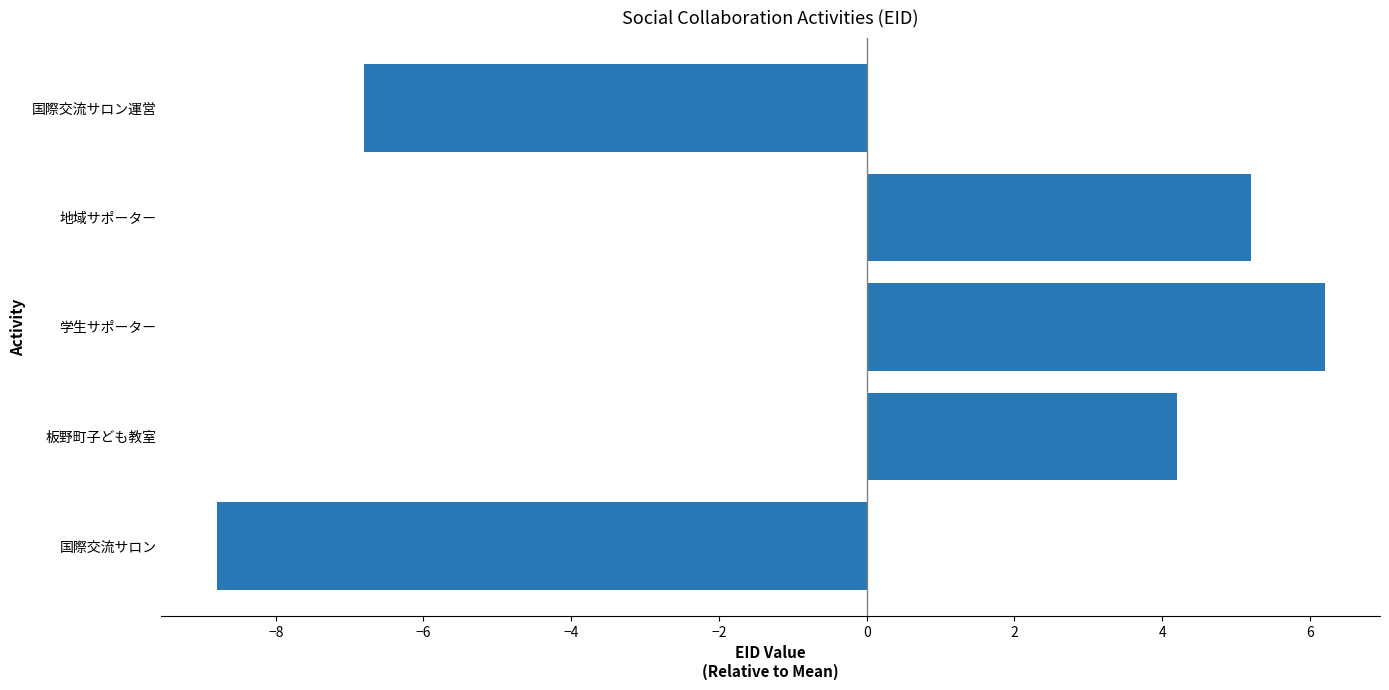

At which label is the value closest to -1?

板野町子ども教室